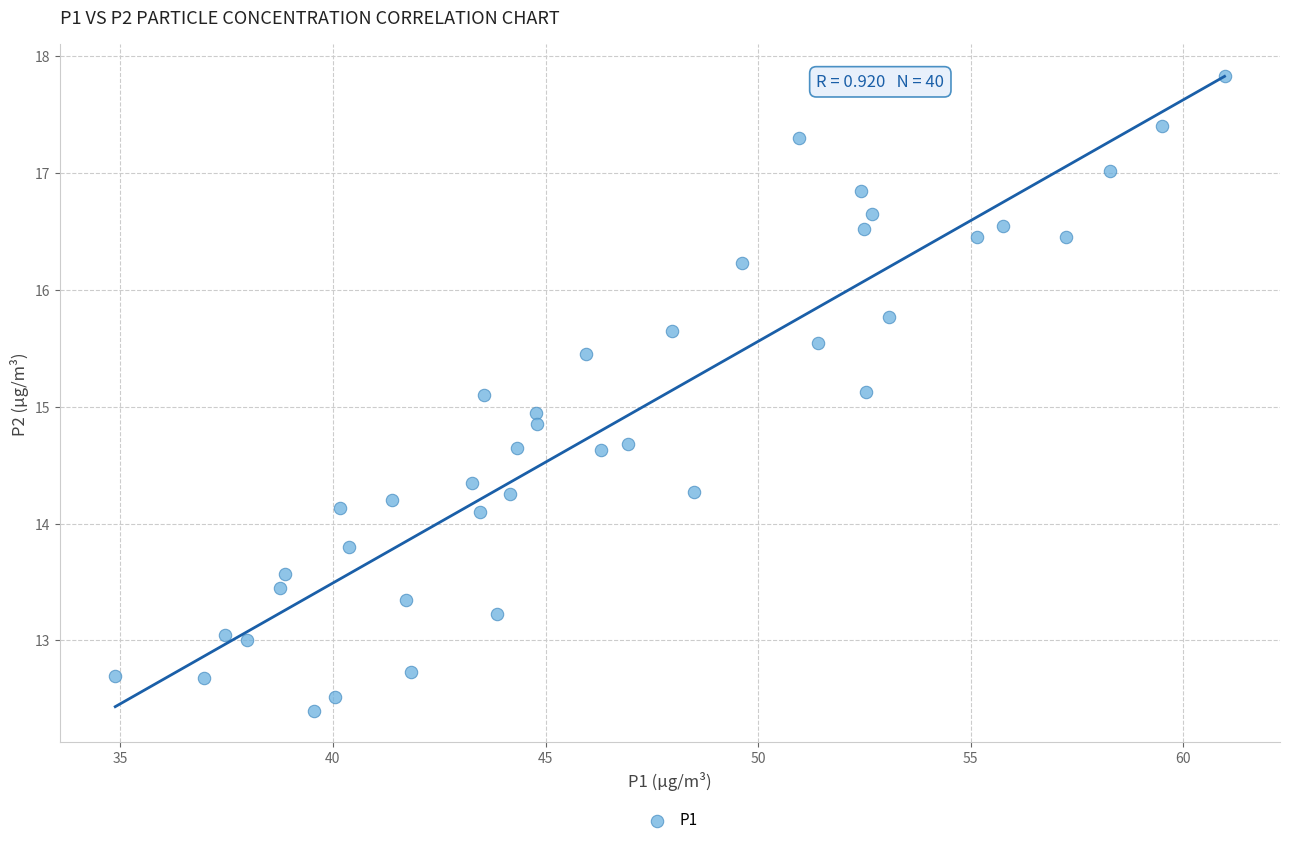

What is the range of Y values (max minus min)?

5.4